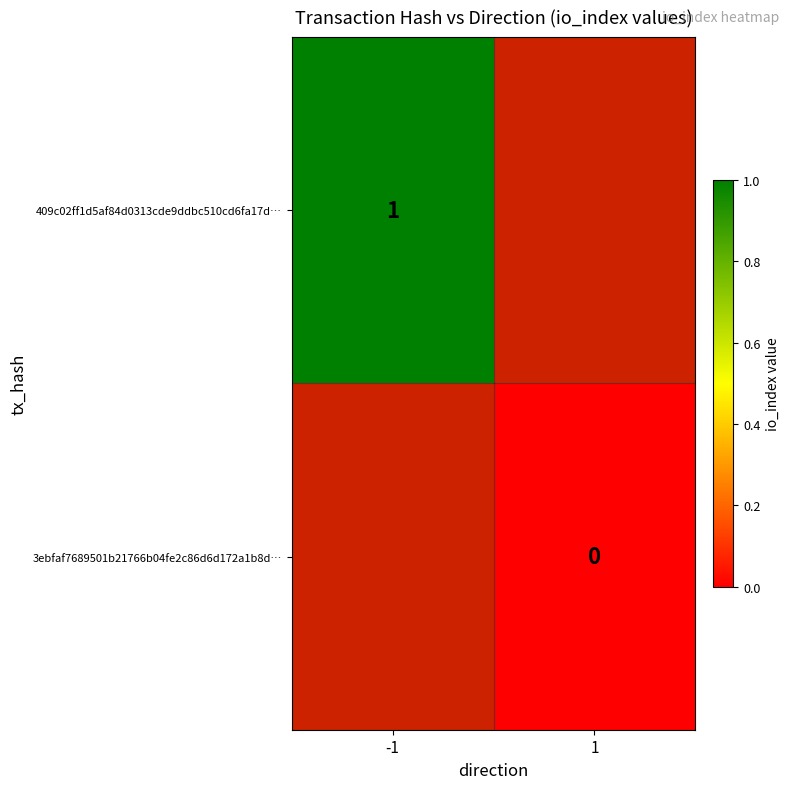

How many distinct data groups are displayed?

2